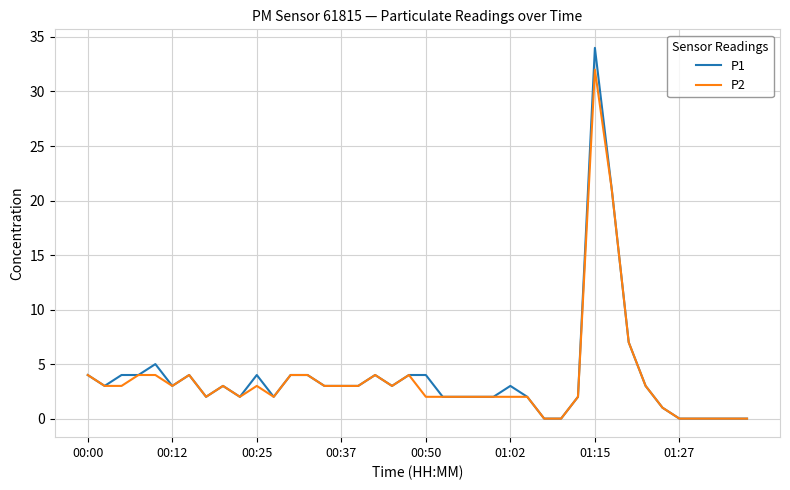

Which series has the widest spread of values?

P1